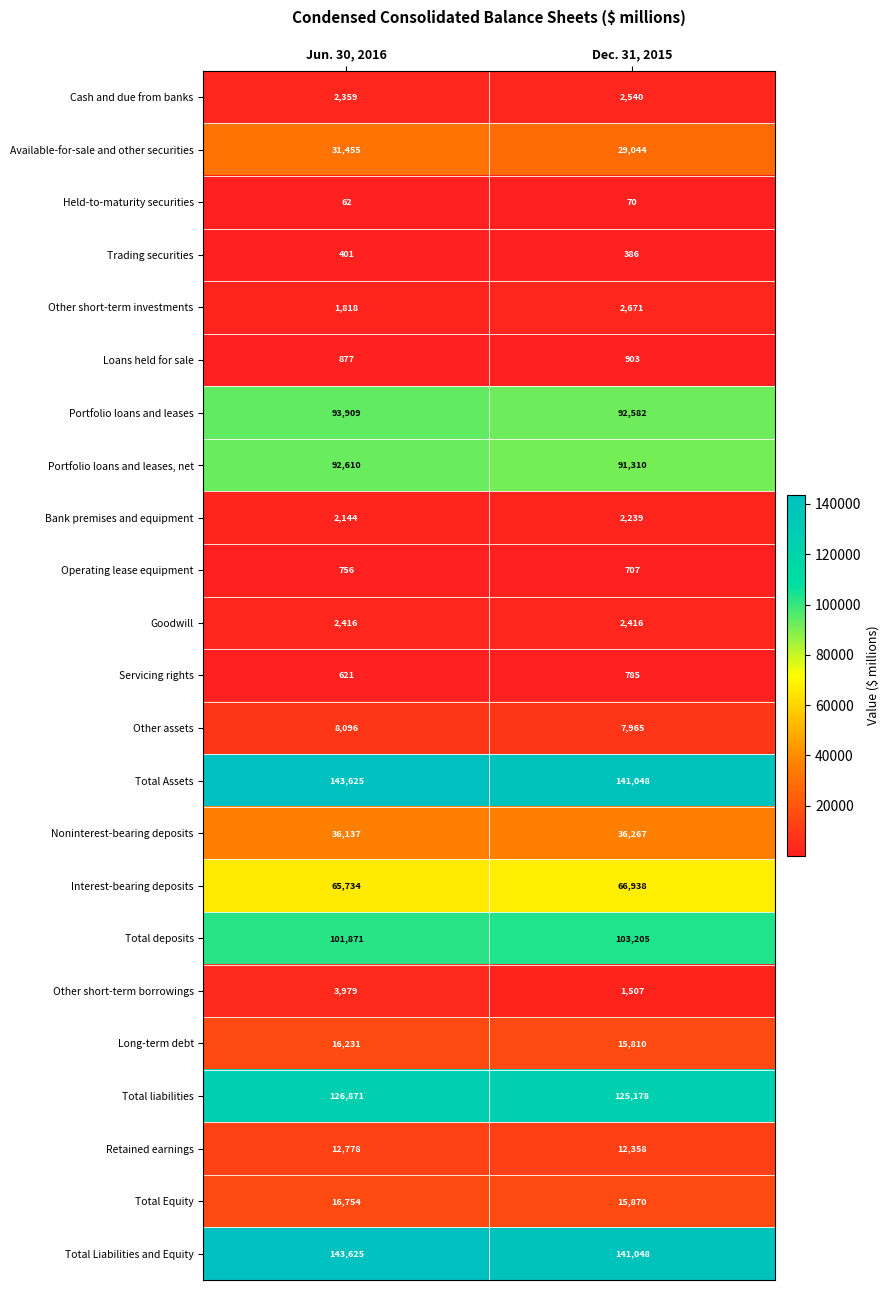

Is it true that Noninterest-bearing deposits equals 21125 at Jun. 30, 2016?

False